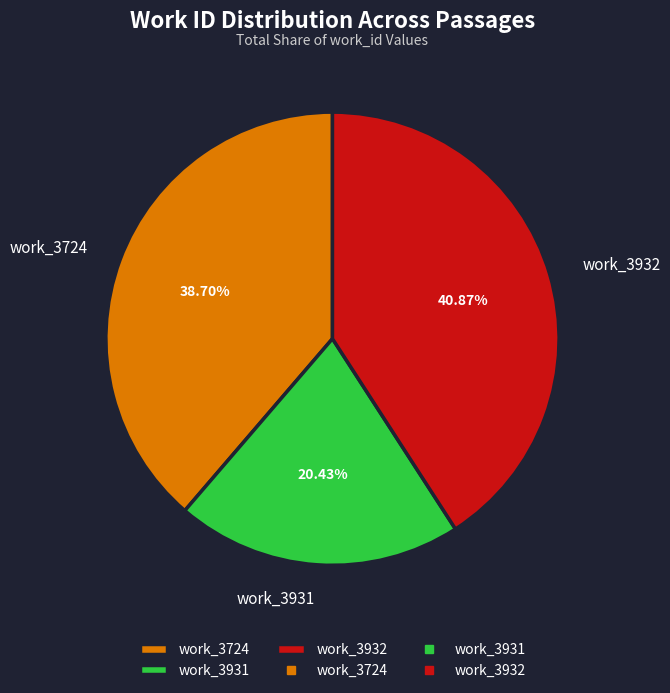

What is the ratio of the value at work_3931 to the value at work_3724?

0.5